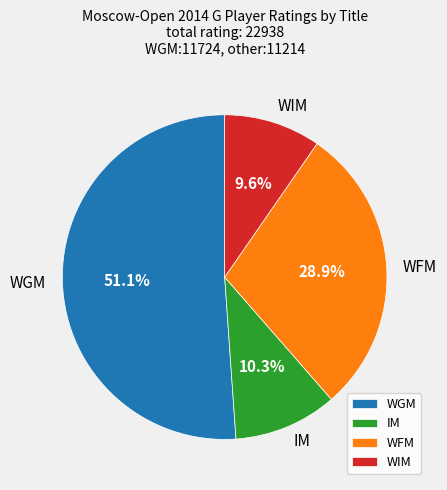

Which slice is the largest?

WGM